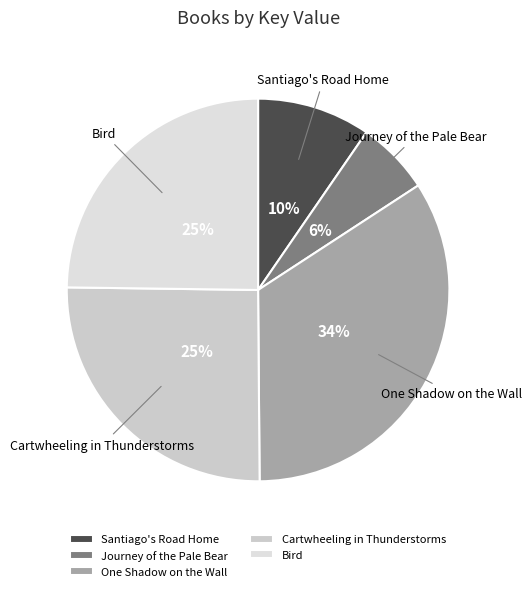

What is the ratio of the value at One Shadow on the Wall to the value at Bird?

1.4